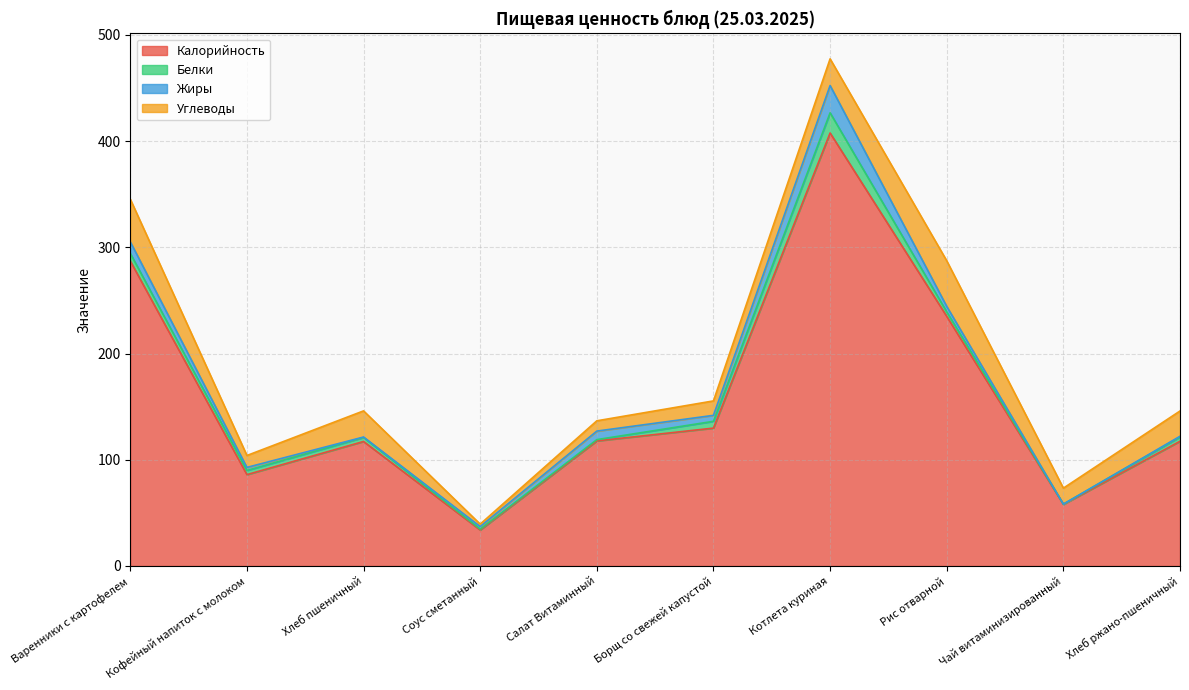

How many interior local peaks does the Калорийность series have?

2